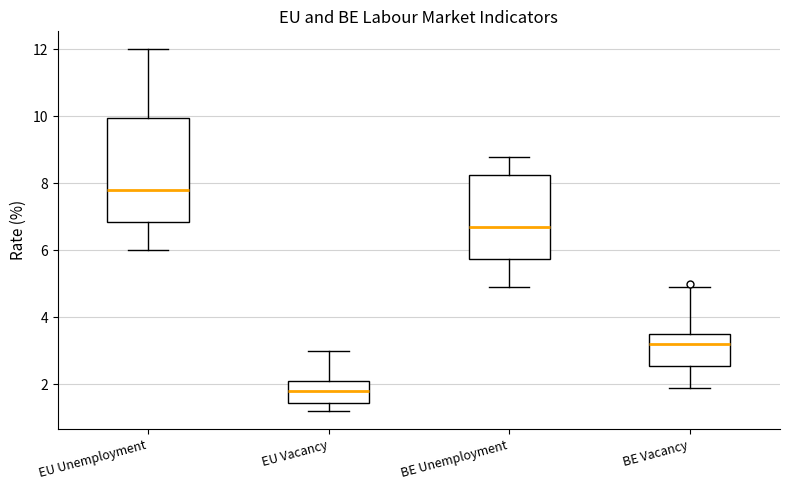

Reading left to right, transcribe this box plot: for each box, give where its median line is, the range the box spans, and where its two whiskers end, as read against the y-axis. The values are not printed on the chart, so give them approximately, as read against the axis.

EU Unemployment: median 7.8, box 6.8 to 10.0, whiskers 6.0 to 12.0
EU Vacancy: median 1.8, box 1.4 to 2.2, whiskers 1.2 to 3.0
BE Unemployment: median 6.8, box 5.8 to 8.2, whiskers 5.0 to 8.8
BE Vacancy: median 3.2, box 2.6 to 3.6, whiskers 2.0 to 5.0